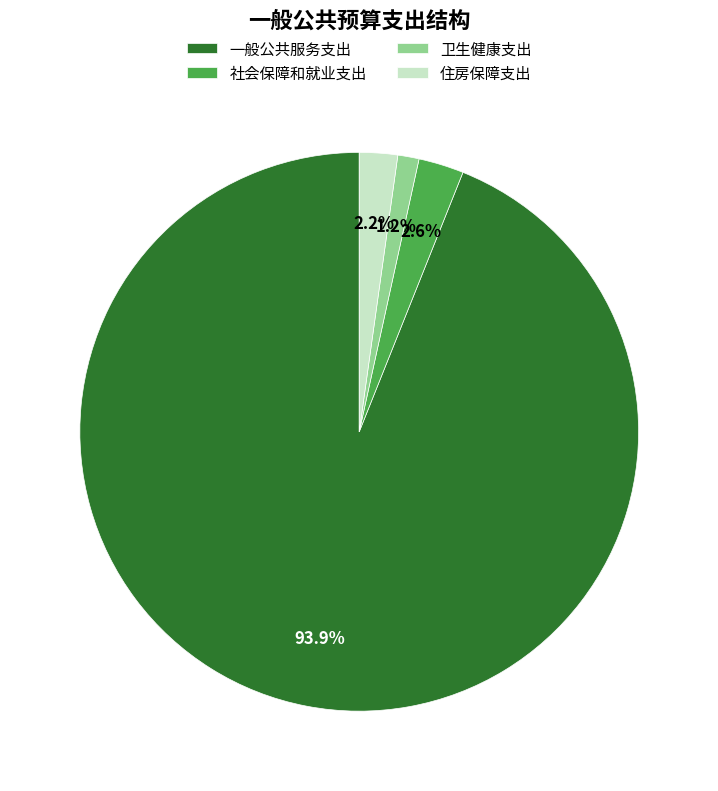

Which has a higher value, 卫生健康支出 or 住房保障支出?

住房保障支出